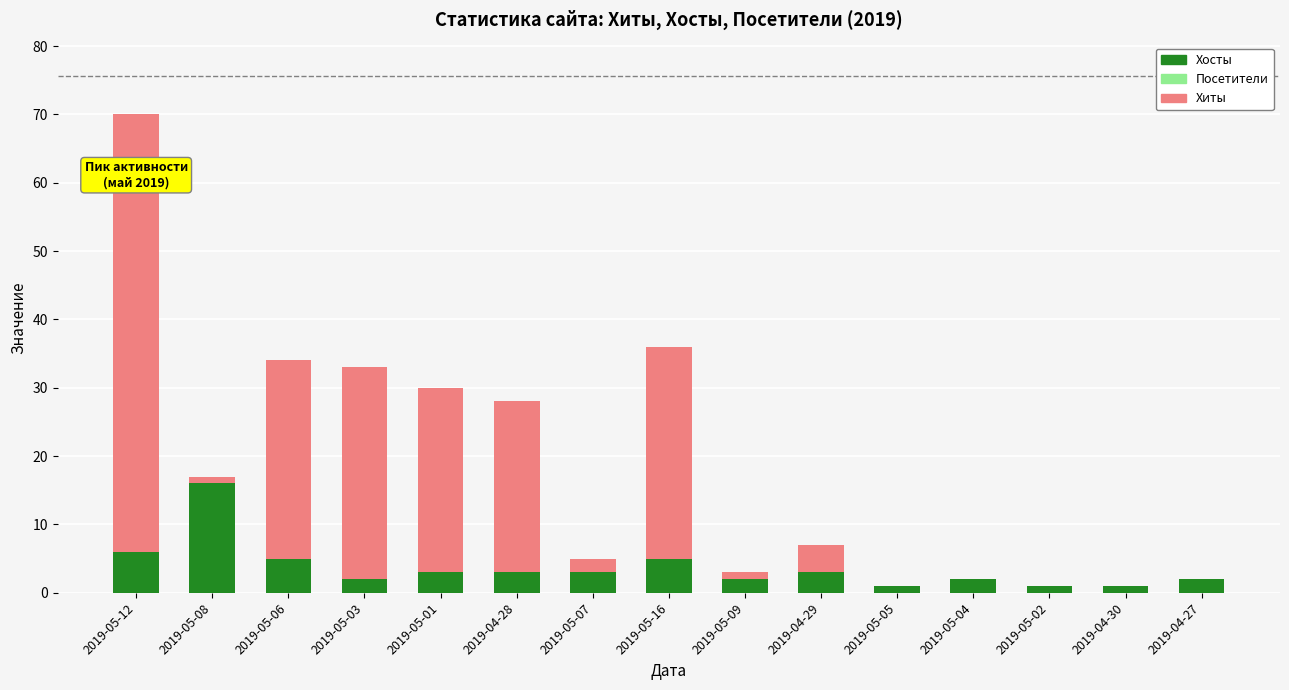

What is the sum of all Хосты values?

55